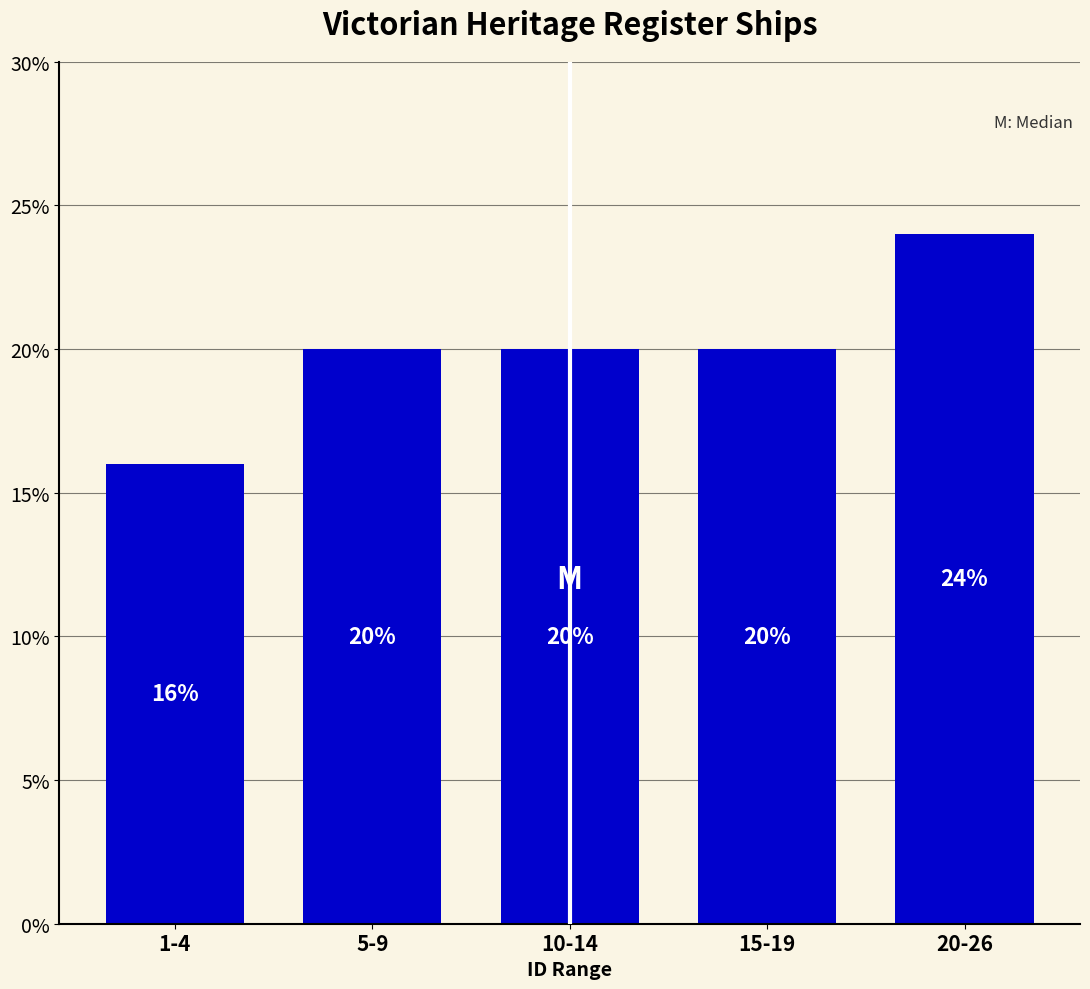

Reading left to right, what are all the values shown in this chart?

1-4=16	5-9=20	10-14=20	15-19=20	20-26=24